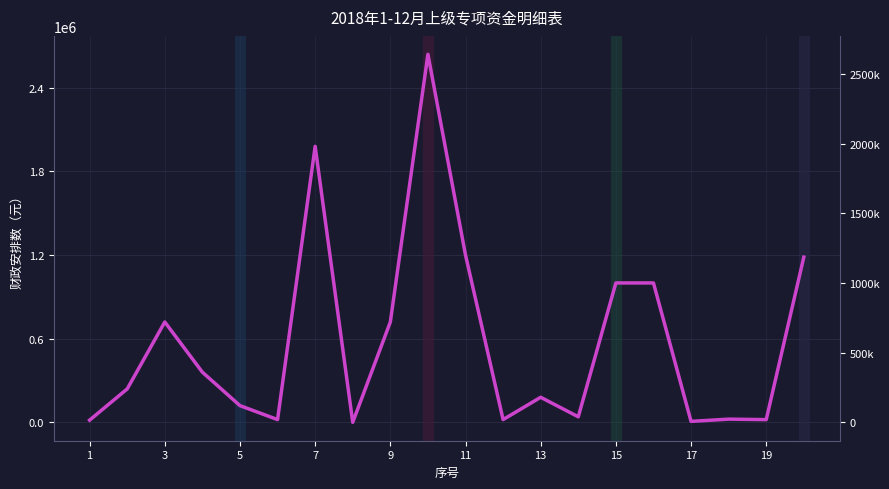

What is the value of the 6th point from the left?

20000